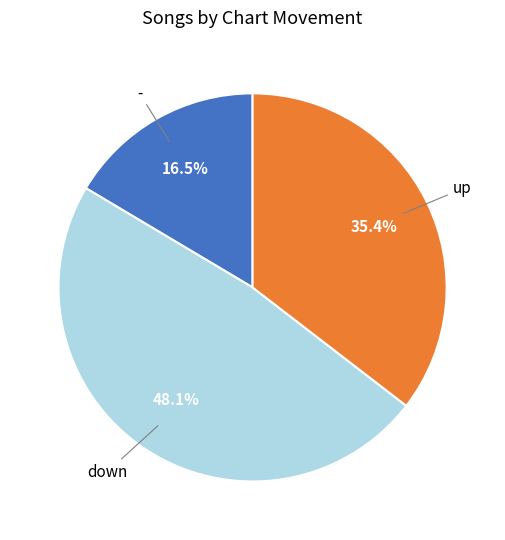

Is there any slice that represents more than half of the pie?

No